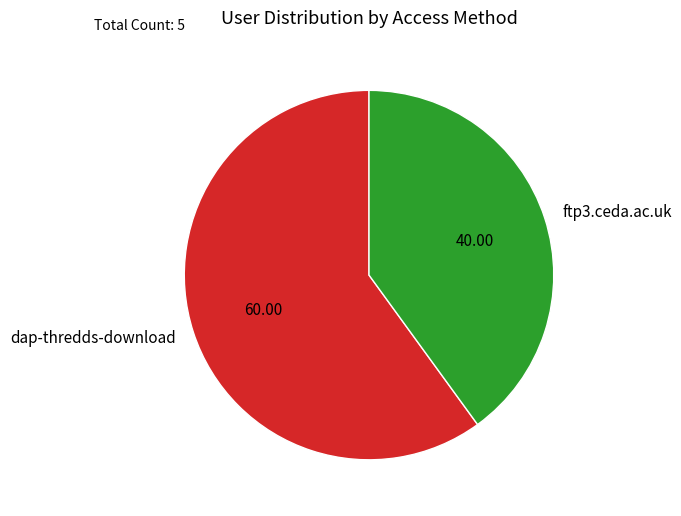

How many slices are in this pie chart?

2